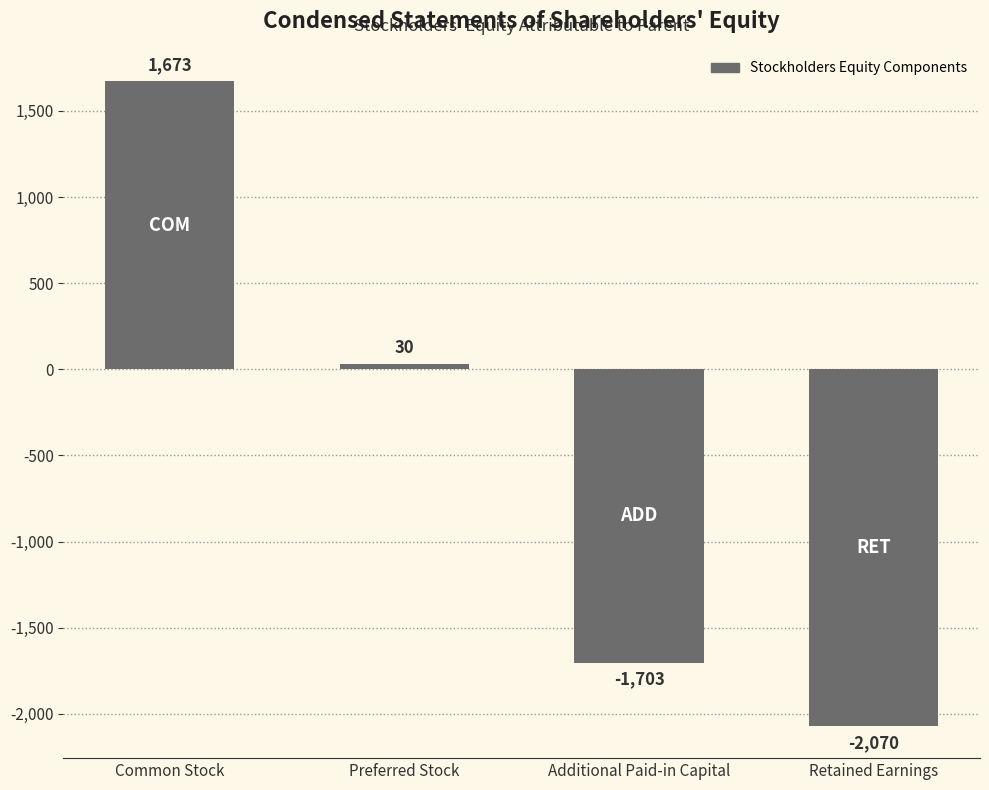

List the labels in order of value, largest first.

Common Stock, Preferred Stock, Additional Paid-in Capital, Retained Earnings